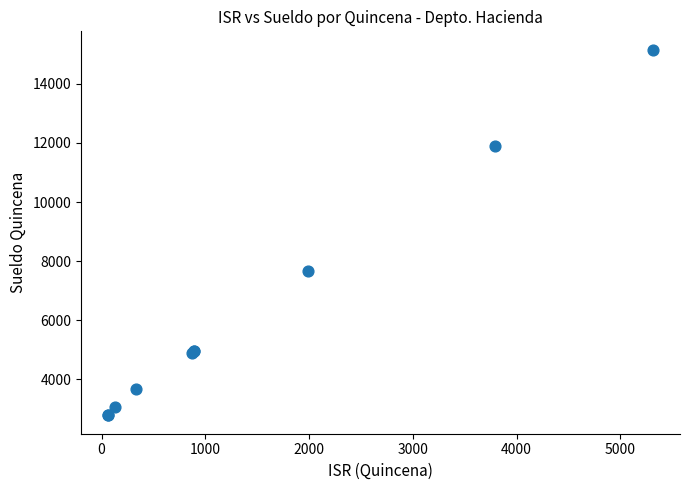

What Y value in the scatter plot is closest to 8969?

7680.8